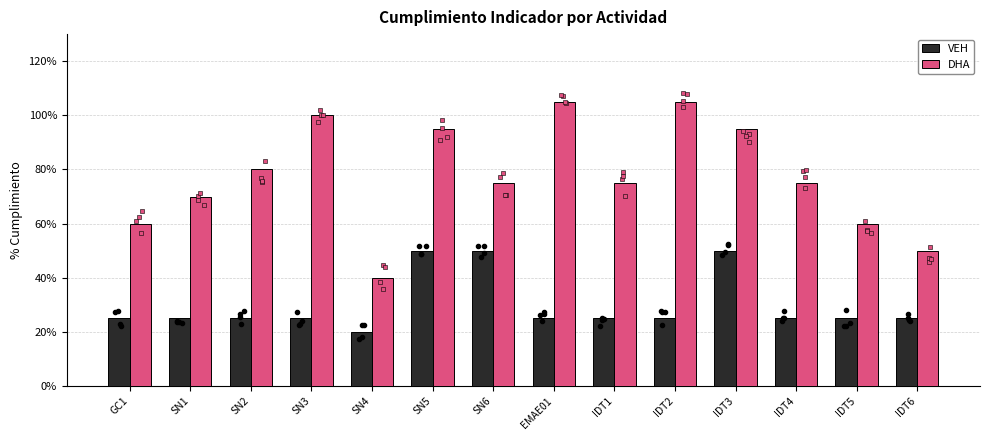

What are all the series names shown in the legend?

VEH, DHA